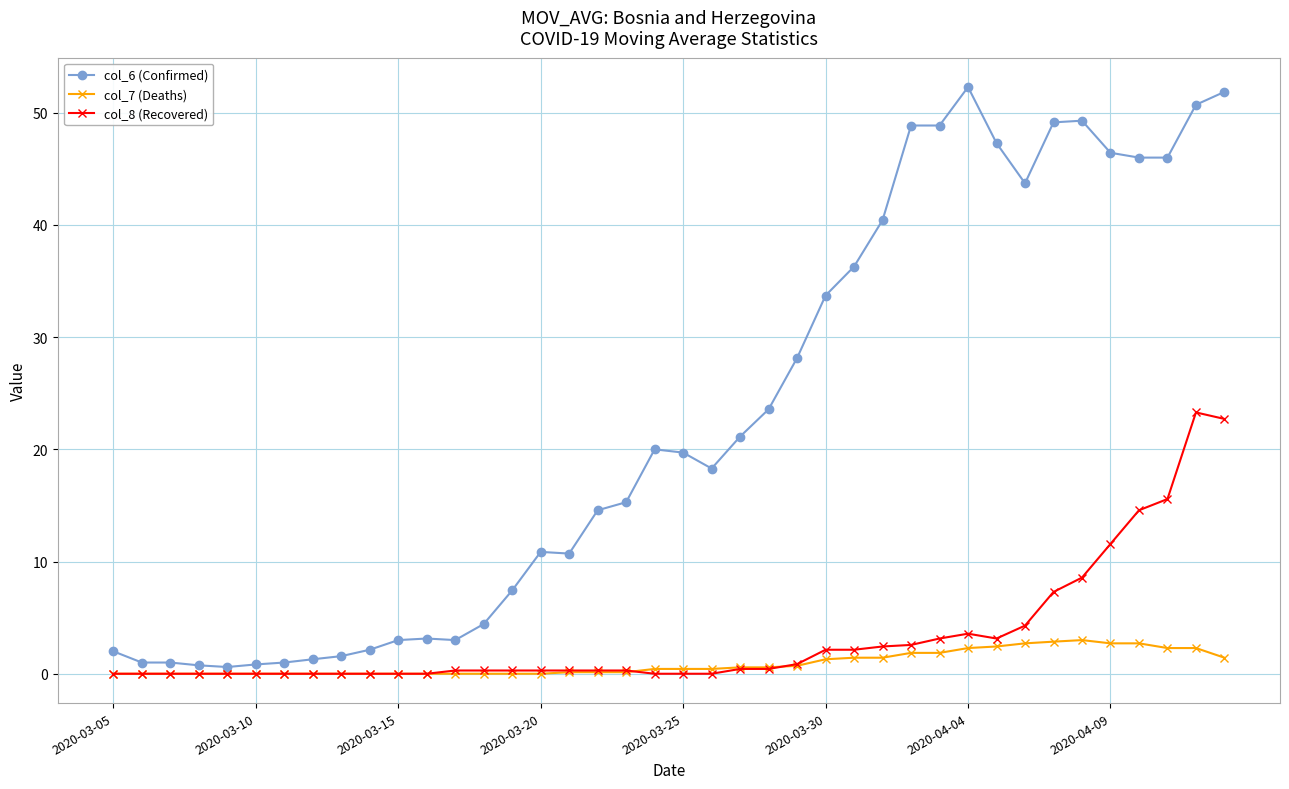

What is the difference between the maximum and second lowest values in the col_7 (Deaths) series?

3.0